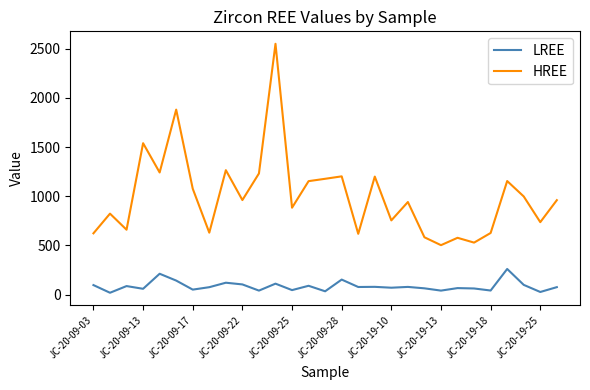

Rank the series by their maximum value, from lowest to highest.

LREE, HREE